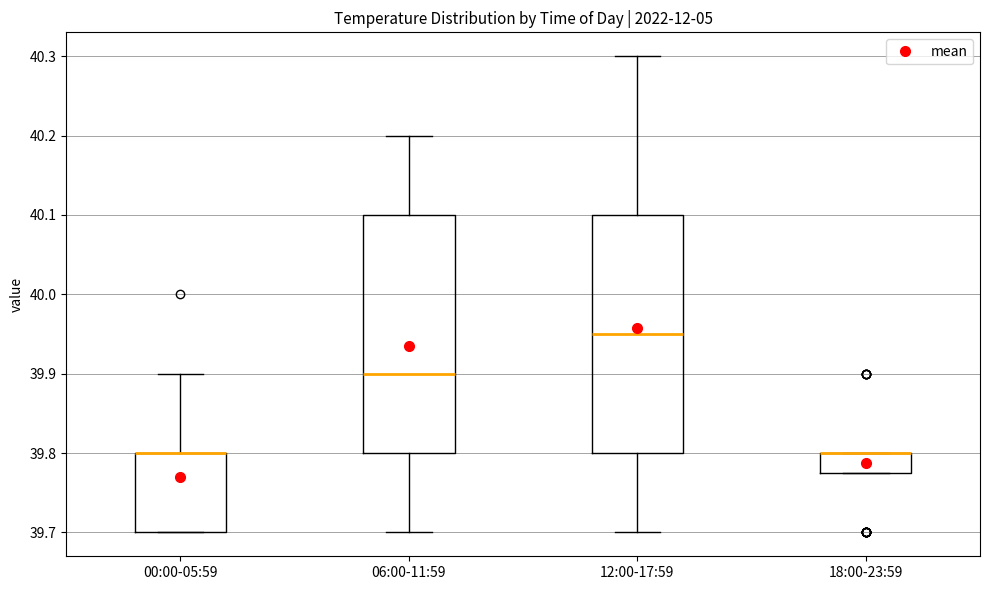

Where does the median line of the box for 06:00-11:59 sit on the y-axis? The values are not printed on the chart, so give them approximately, as read against the axis.

39.90